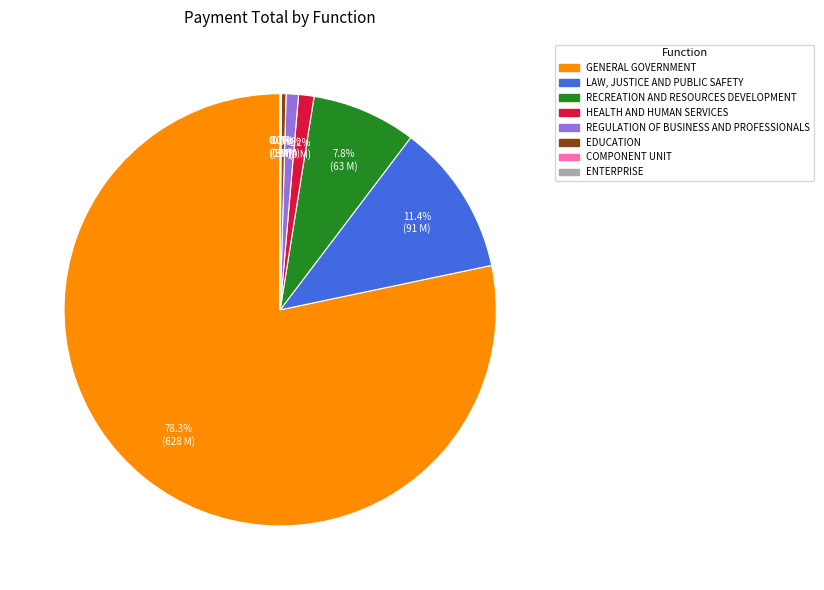

What is the largest slice in the pie chart?

GENERAL GOVERNMENT